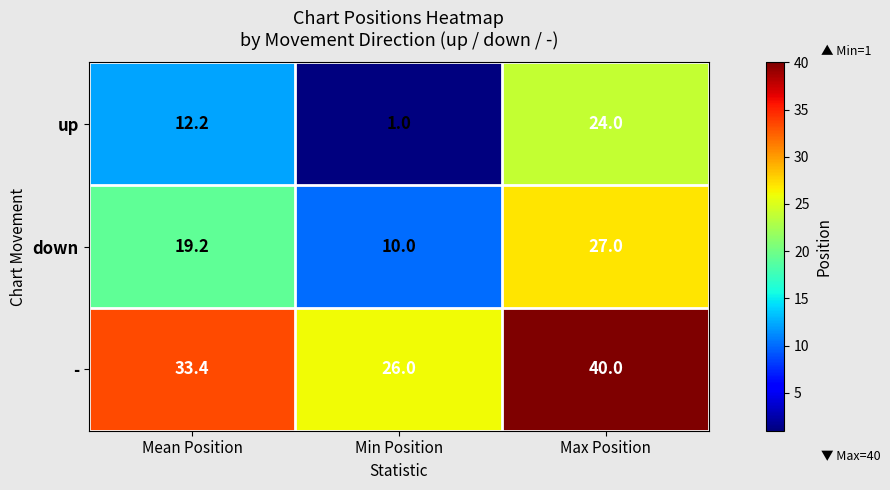

What value does the down series have at Min Position?

10.0